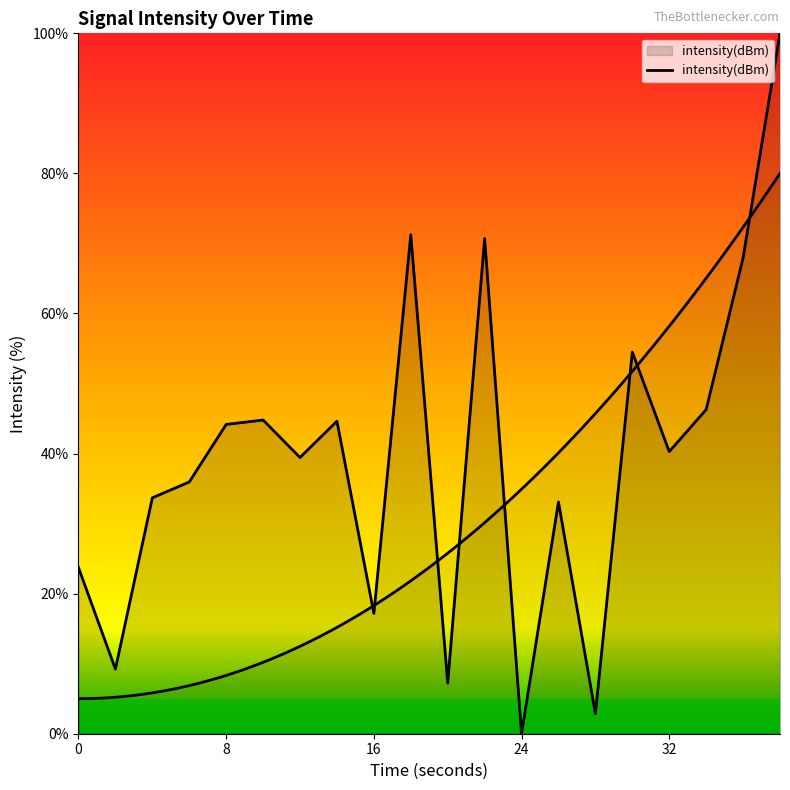

At which category does the chart reach its peak across all series?

38